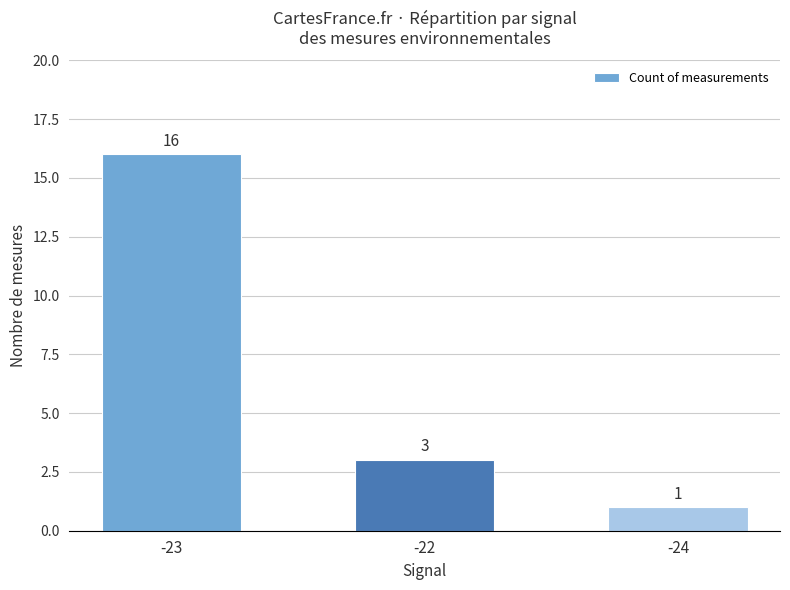

At which category does the chart reach its minimum across all series?

-24